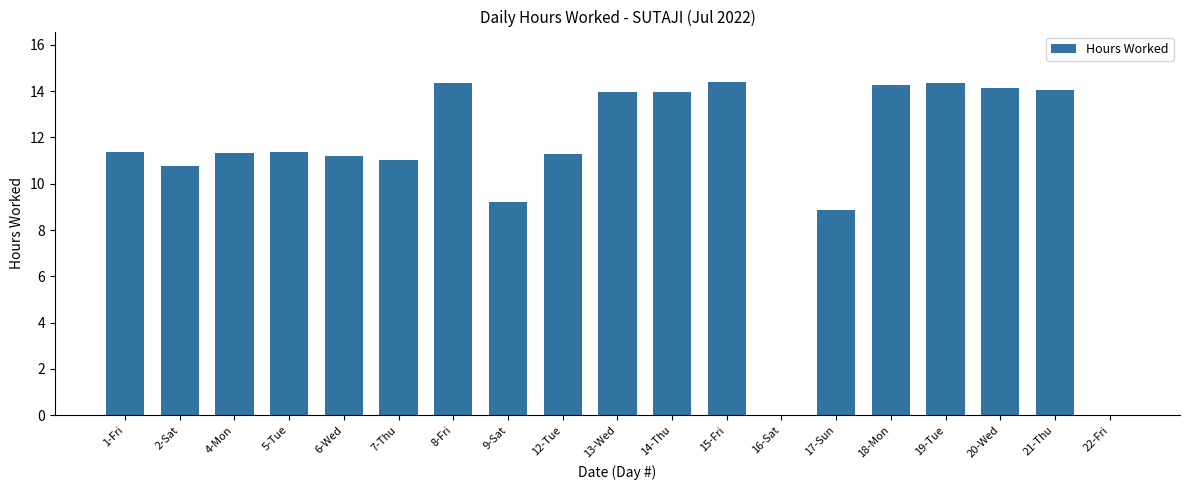

The chart shows a value of 14.2 at 18-Mon. True or false?

True